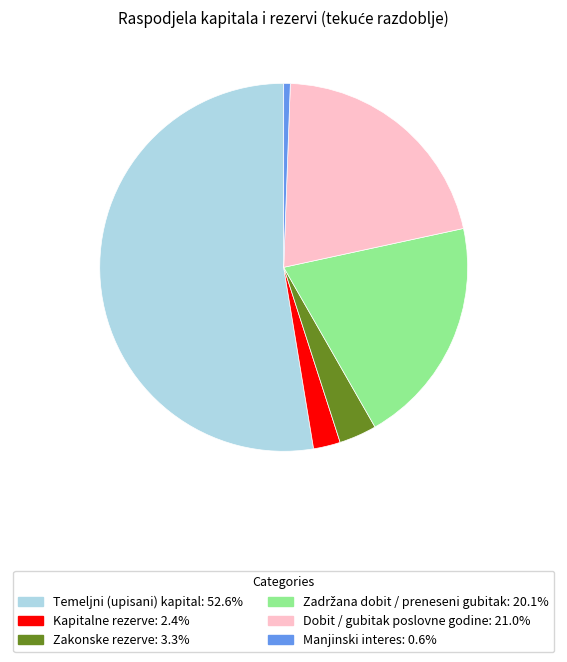

What is the ratio of the value at Kapitalne rezerve to the value at Zakonske rezerve?

0.7